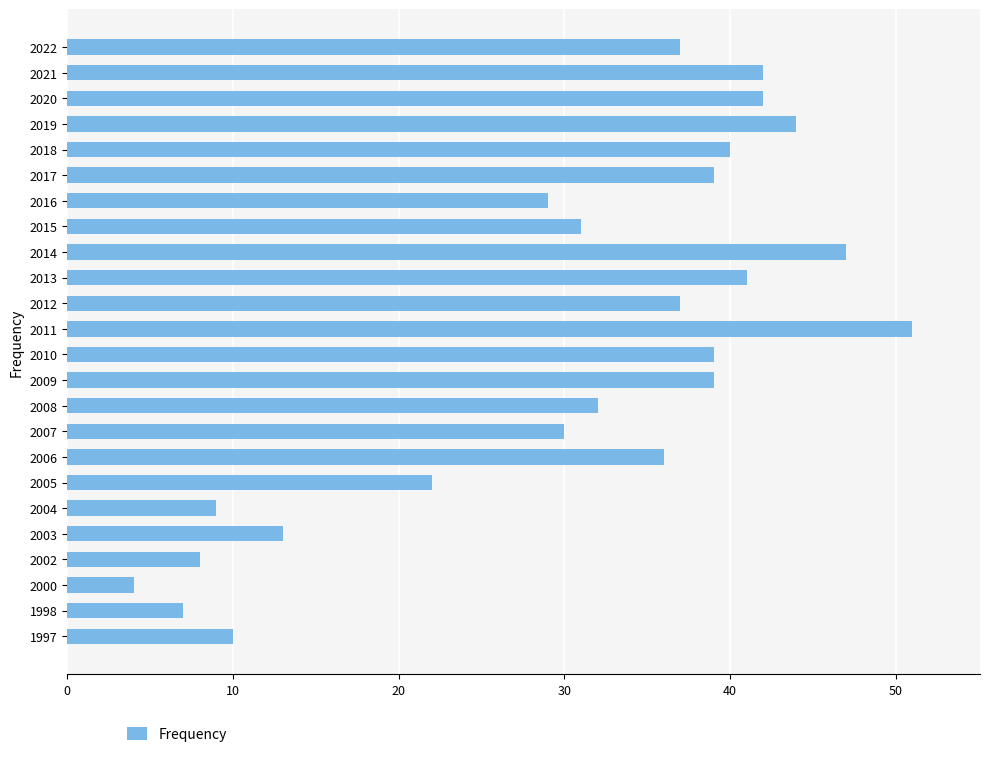

Where is the data nearest to the value 27?

2016